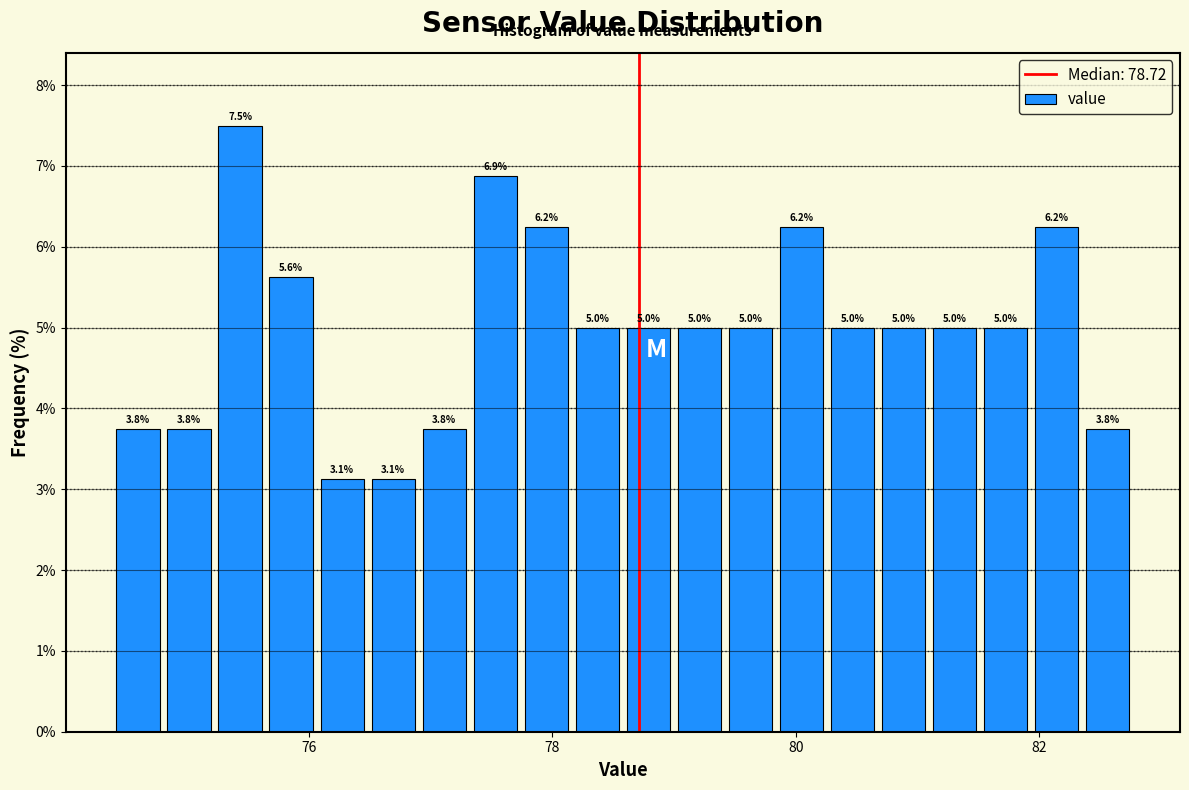

Read against the x-axis, roughly where is the centre of the tallest bar?

75.4